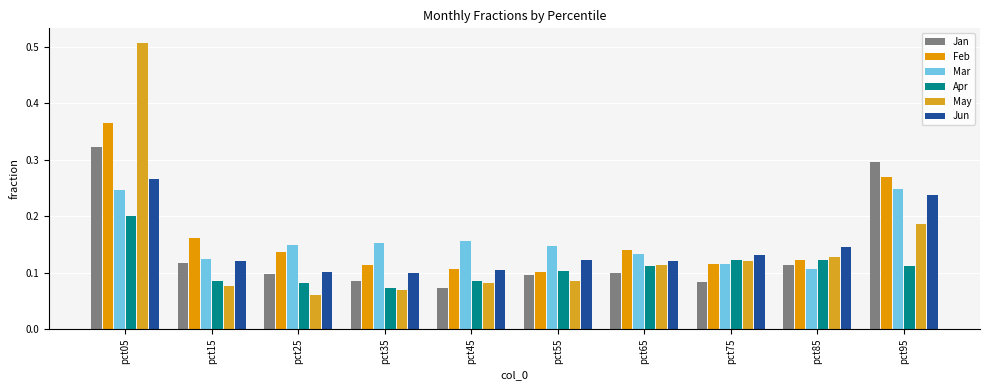

List the labels in order of Apr value, largest first.

pct05, pct75, pct85, pct65, pct95, pct55, pct15, pct45, pct25, pct35